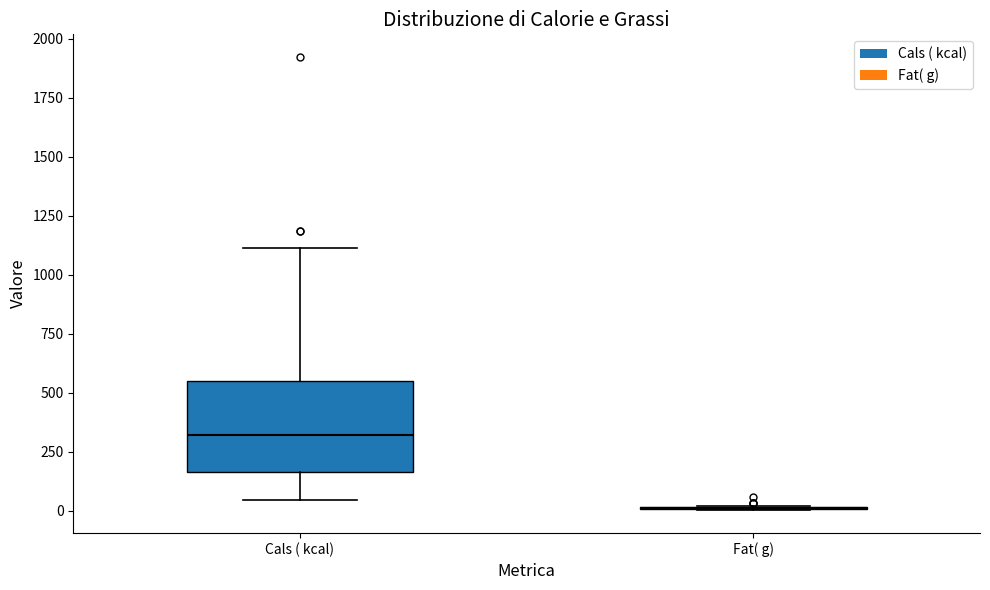

Reading left to right, transcribe this box plot: for each box, give where its median line is, the range the box spans, and where its two whiskers end, as read against the y-axis. The values are not printed on the chart, so give them approximately, as read against the axis.

Cals ( kcal): median 300, box 150 to 550, whiskers 50 to 1100
Fat( g): box collapsed to a line at 0, whiskers 0 to 0